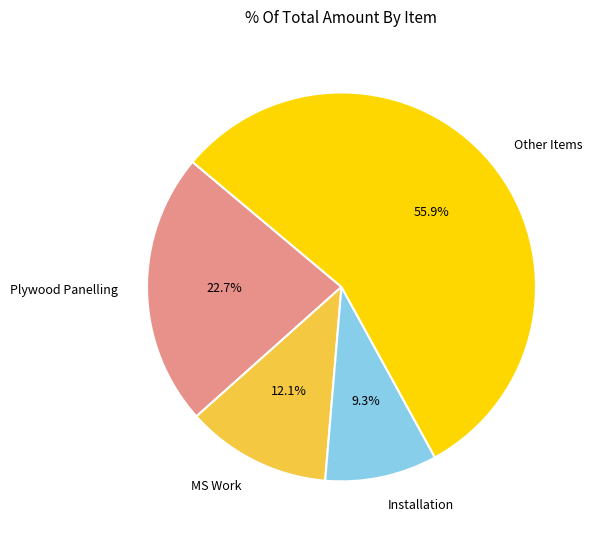

To the nearest percent, what is the average slice percentage?

25%